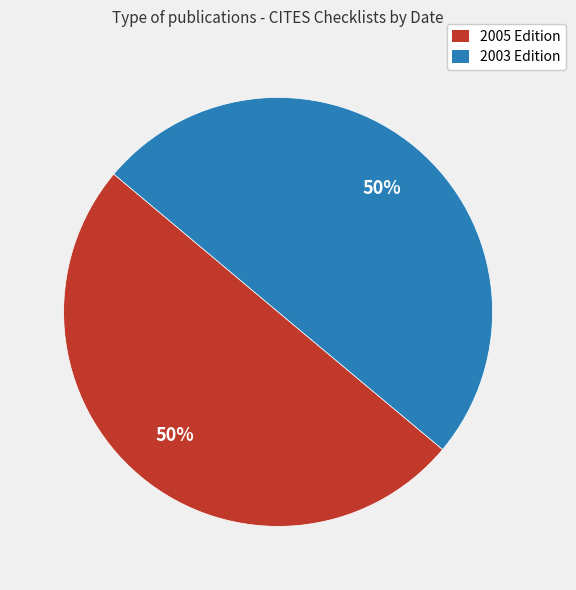

How many slices are in this pie chart?

2